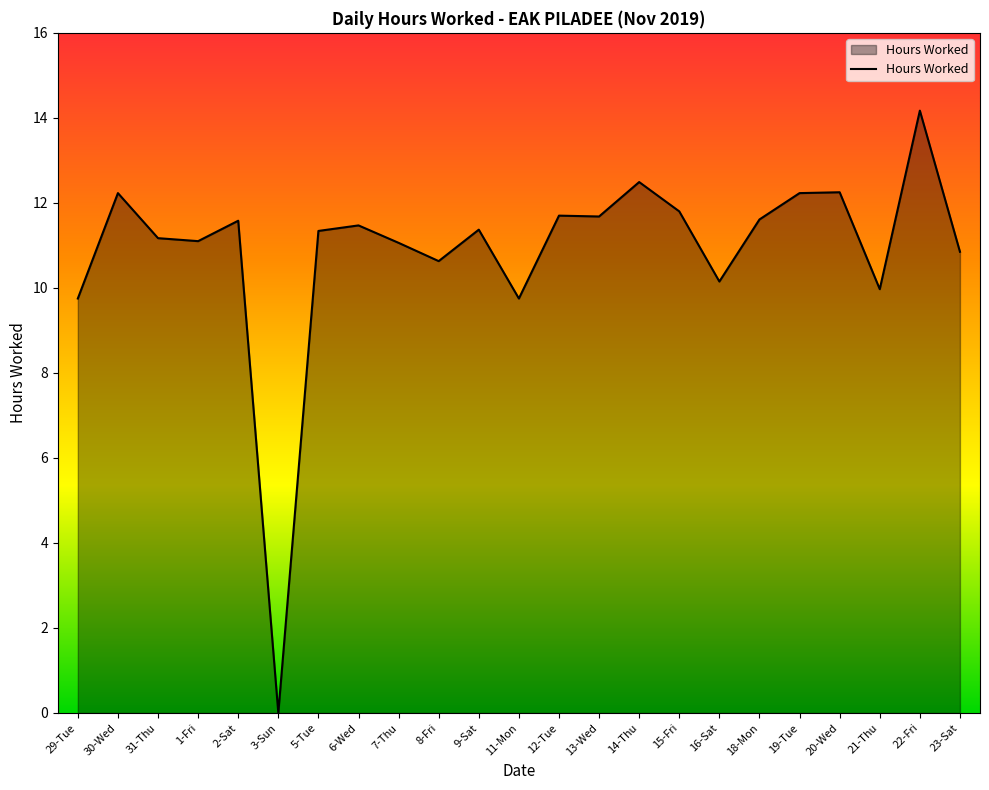

What is the ratio of the value at 8-Fri to the value at 30-Wed?

0.9